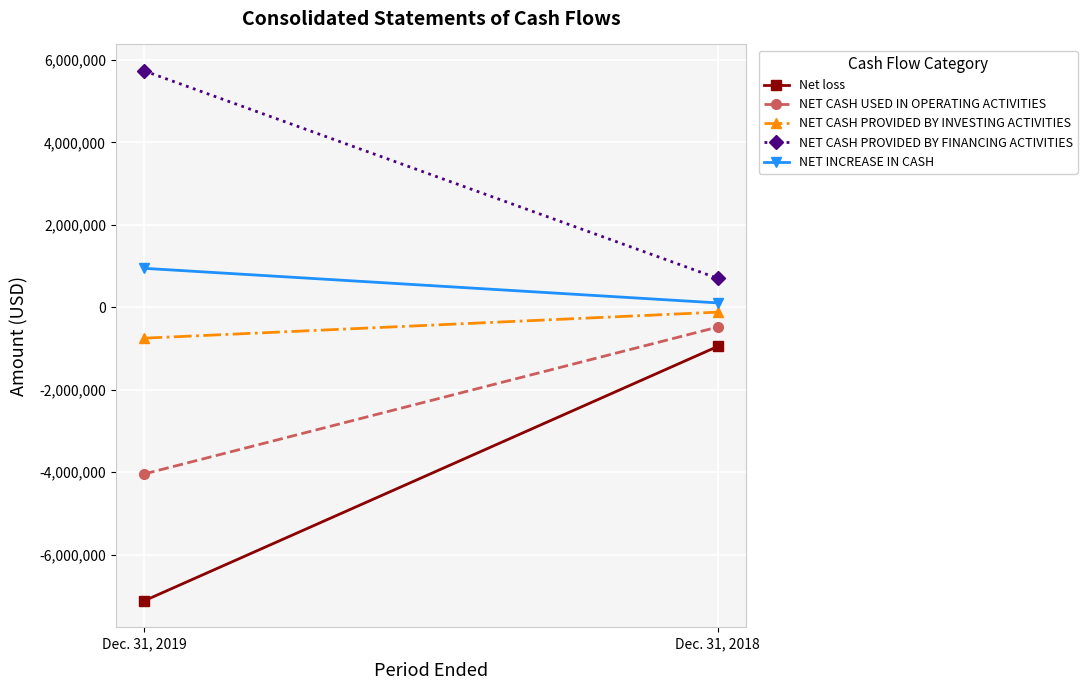

What is the value of the Net loss point at the 1st from the left?

-7116520